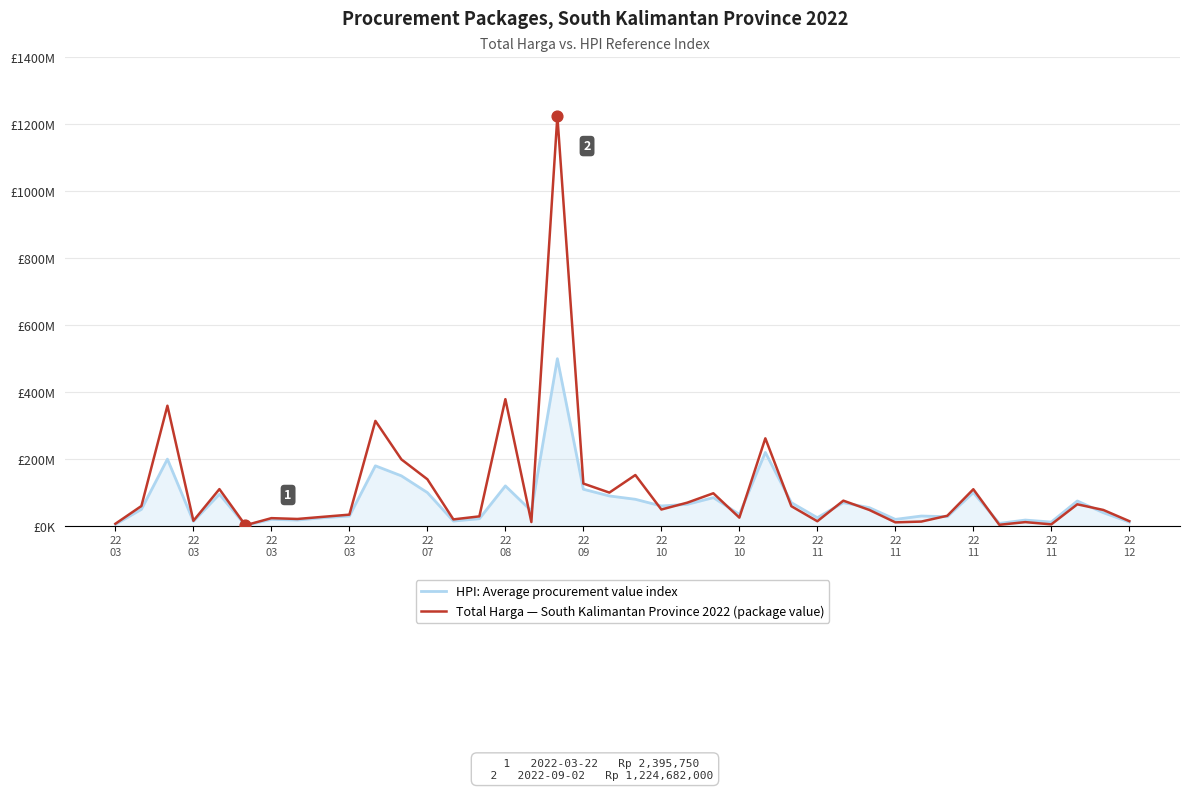

What are all the series names shown in the legend?

HPI: Average procurement value index, Total Harga — South Kalimantan Province 2022 (package value)